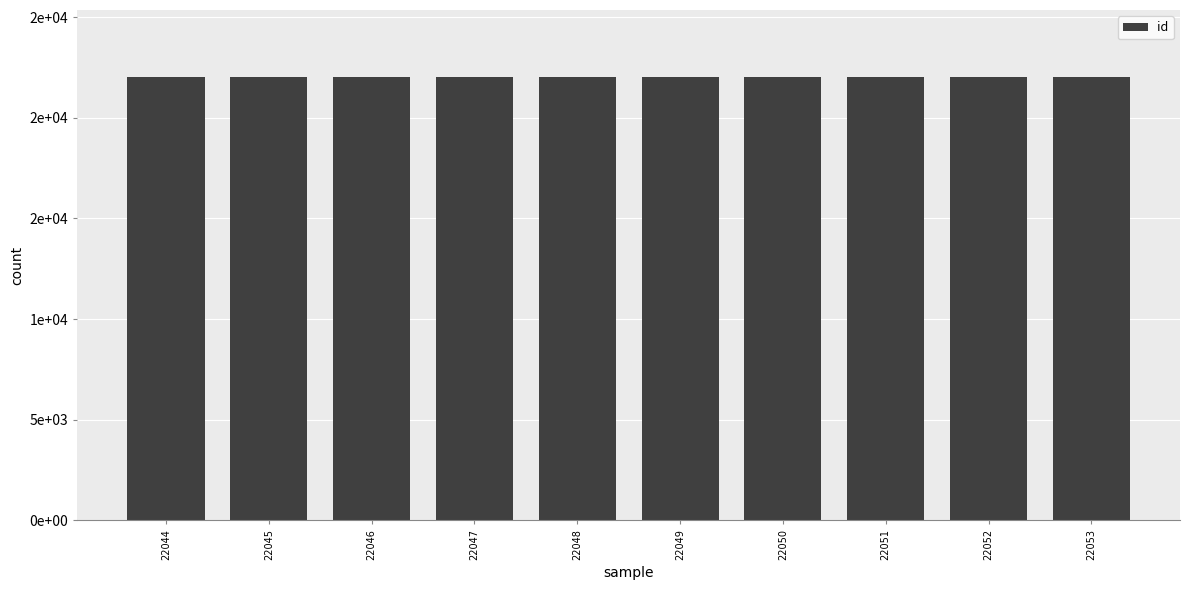

Which label corresponds to the largest value in the chart?

22053